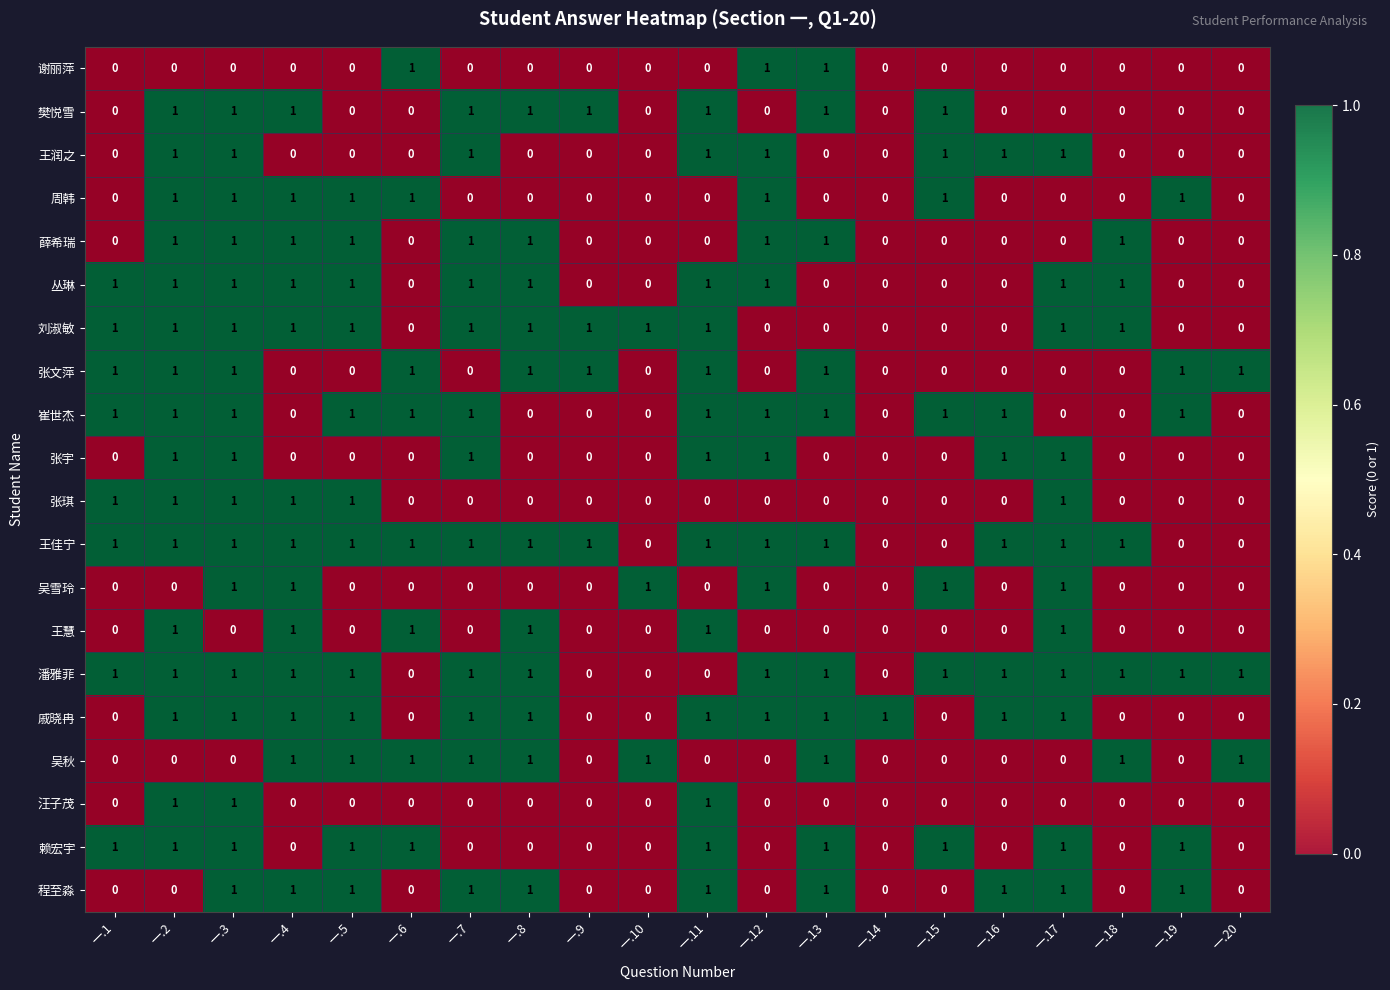

How many data points in 吴秋 are above 0?

9